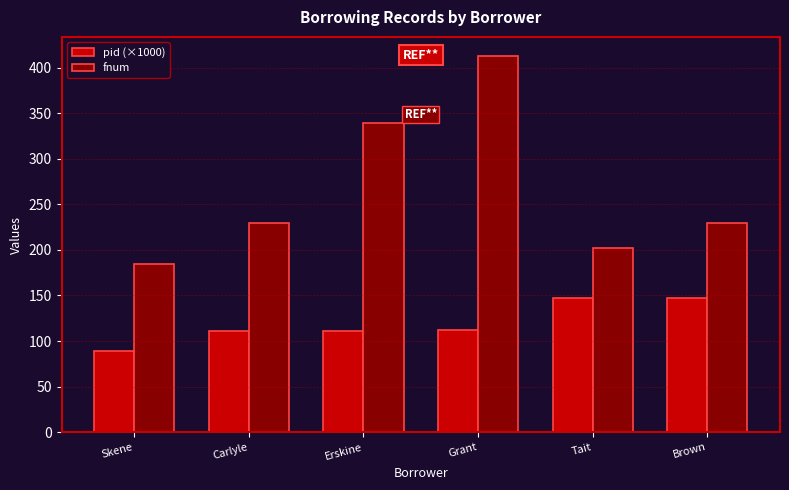

At which category does the chart reach its minimum across all series?

Skene